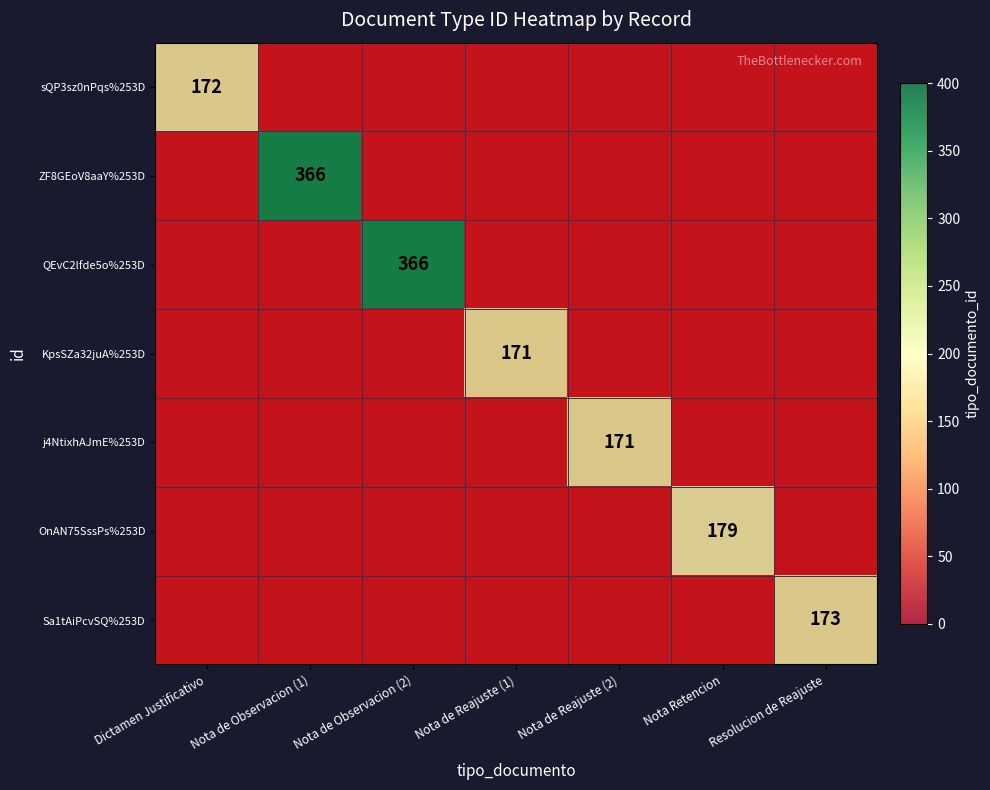

What is the difference between the maximum and minimum values in the KpsSZa32juA%253D series?

171